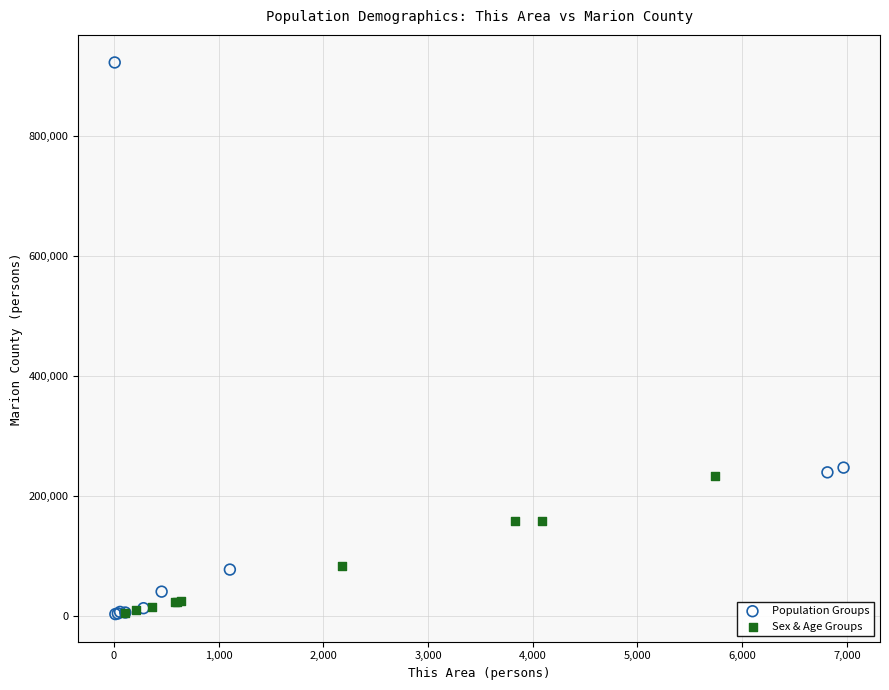

What are all the series names shown in the legend?

Population Groups, Sex & Age Groups